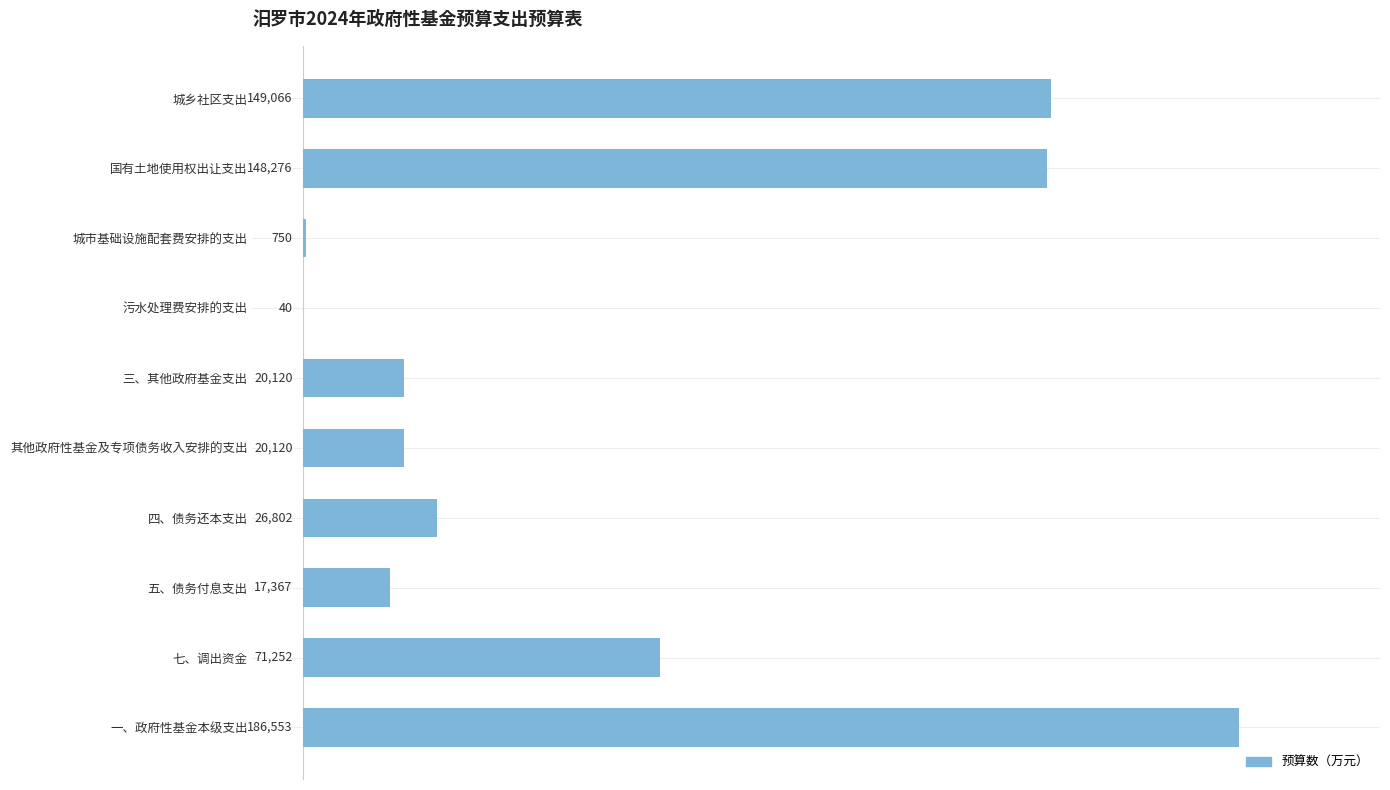

Is it true that the value at 其他政府性基金及专项债务收入安排的支出 is 20120?

True